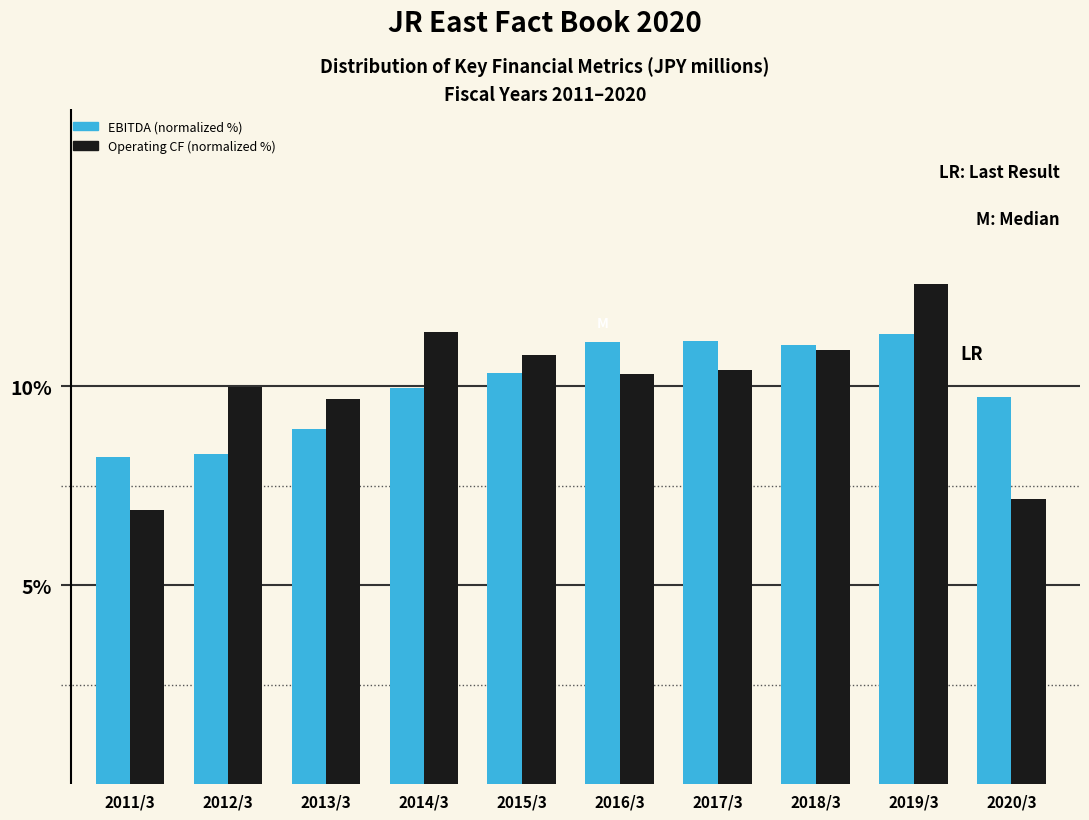

Read the EBITDA (normalized %) value at 2017/3.

11.1